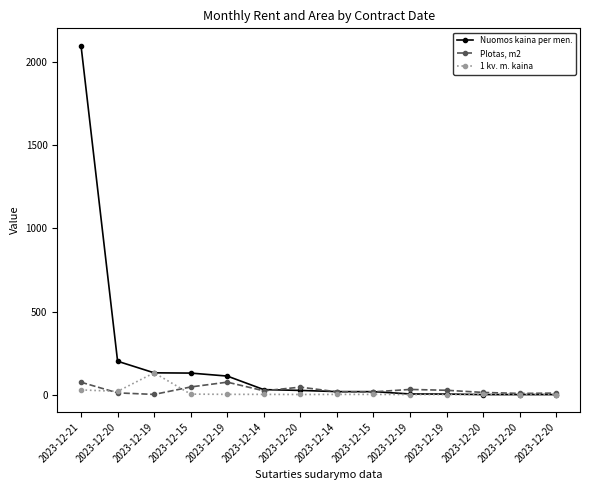

How many values in the Nuomos kaina per men. series exceed 25?

7